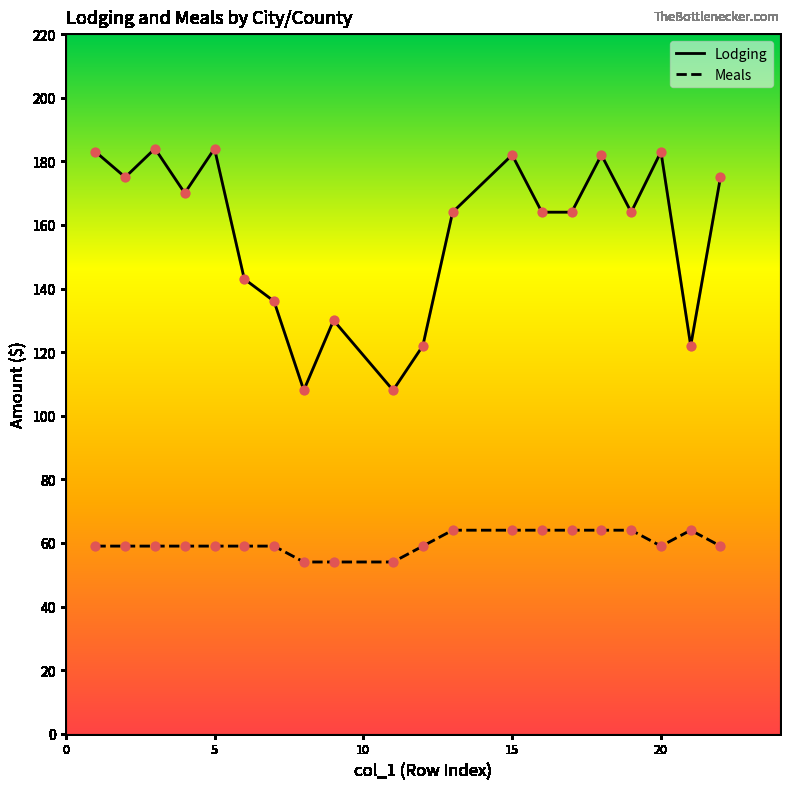

Which series has the largest total across all categories?

Lodging